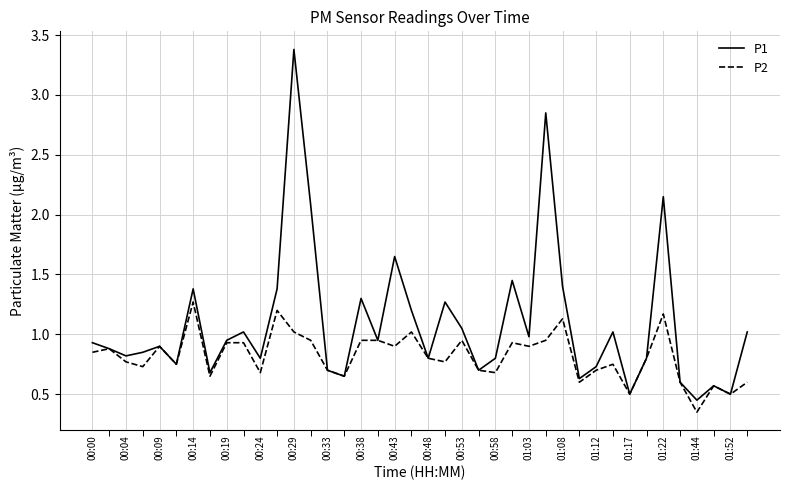

List the series in order of their overall mean, lowest first.

P2, P1